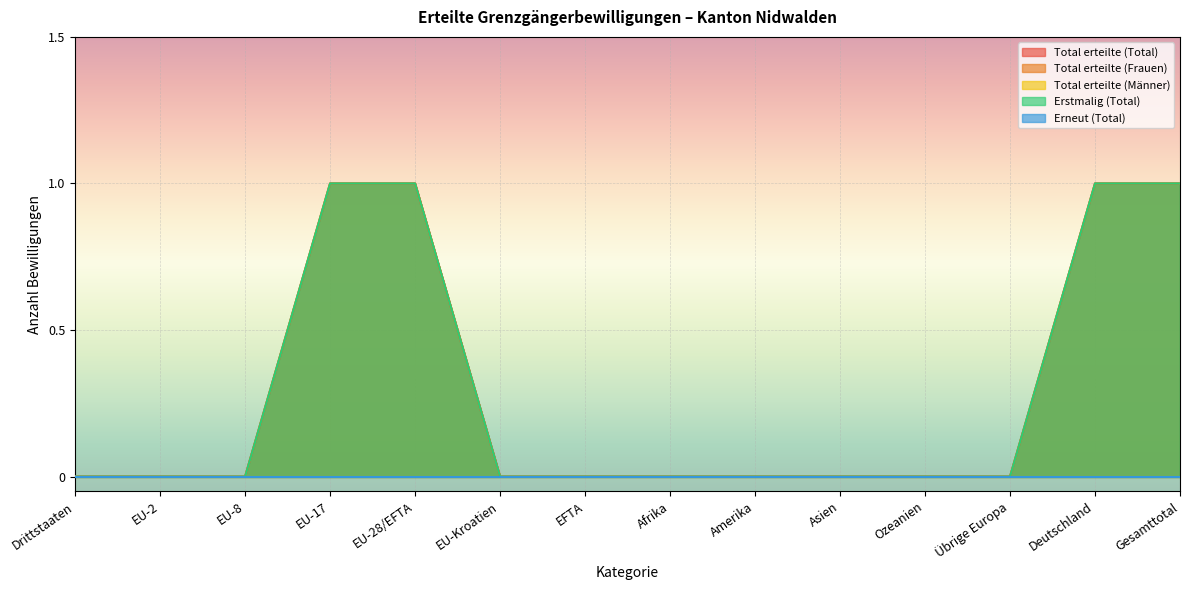

Reading left to right, extract all data points from this chart.

Total erteilte (Total): Drittstaaten=0	EU-2=0	EU-8=0	EU-17=1	EU-28/EFTA=1	EU-Kroatien=0	EFTA=0	Afrika=0	Amerika=0	Asien=0	Ozeanien=0	Übrige Europa=0	Deutschland=1	Gesamttotal=1
Total erteilte (Frauen): Drittstaaten=0	EU-2=0	EU-8=0	EU-17=1	EU-28/EFTA=1	EU-Kroatien=0	EFTA=0	Afrika=0	Amerika=0	Asien=0	Ozeanien=0	Übrige Europa=0	Deutschland=1	Gesamttotal=1
Erstmalig (Total): Drittstaaten=0	EU-2=0	EU-8=0	EU-17=1	EU-28/EFTA=1	EU-Kroatien=0	EFTA=0	Afrika=0	Amerika=0	Asien=0	Ozeanien=0	Übrige Europa=0	Deutschland=1	Gesamttotal=1